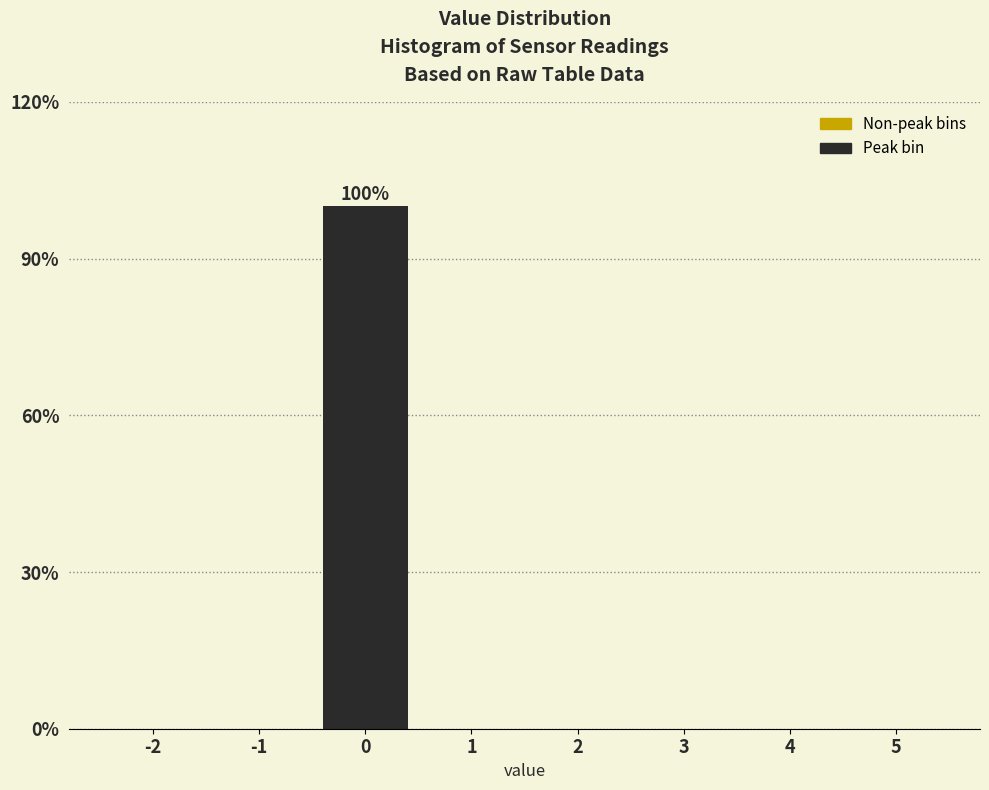

Reading right to left, transcribe all the data shown in this chart.

5=0	4=0	3=0	2=0	1=0	0=100	-1=0	-2=0